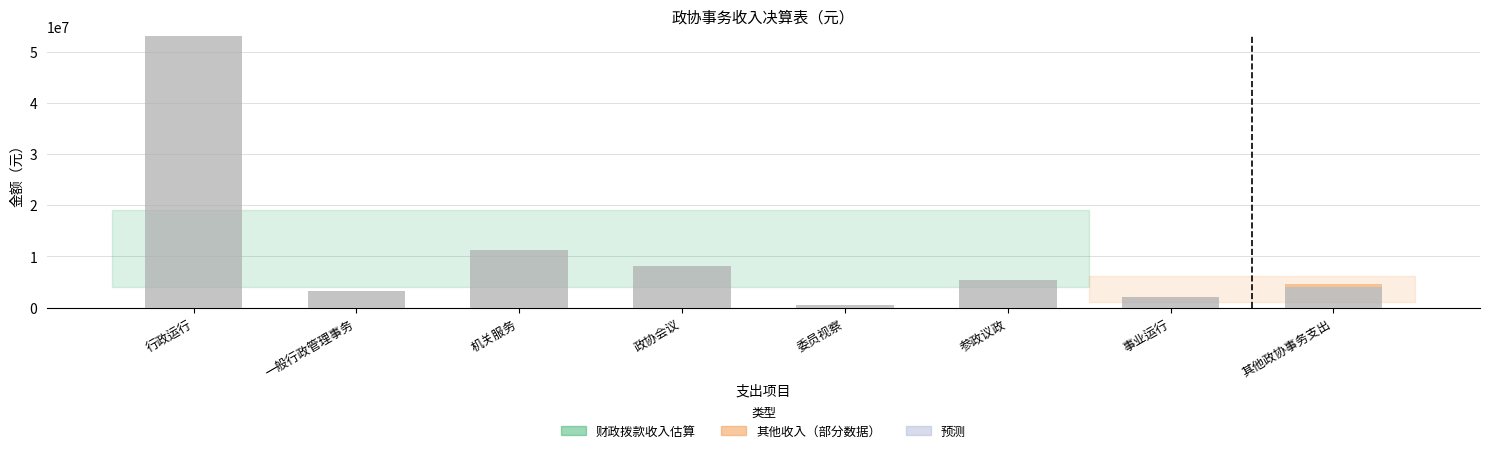

At which category is the sum across all series the highest?

行政运行